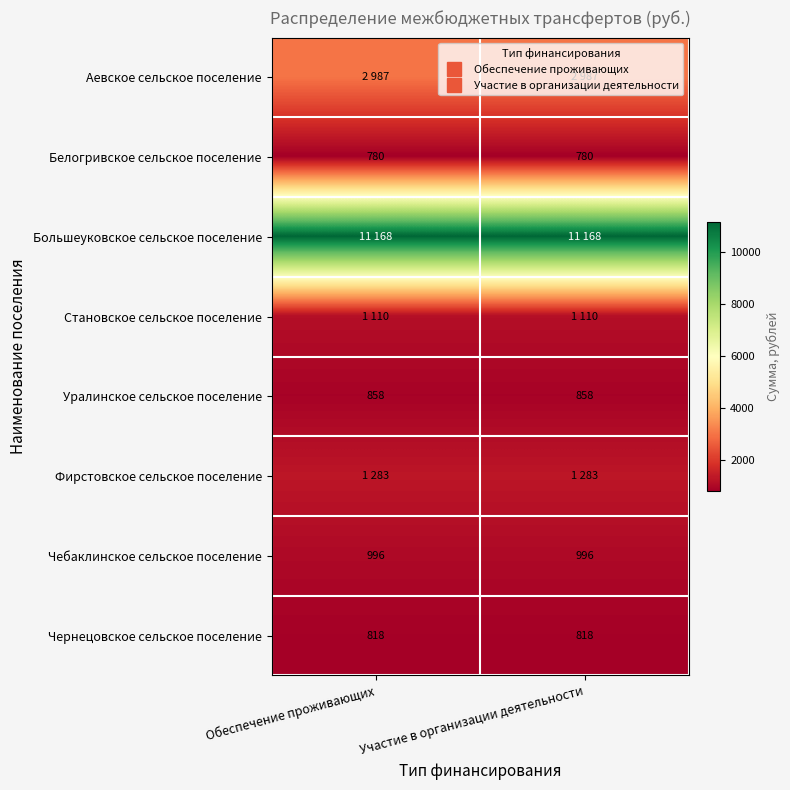

What is the total value across all series at Участие в организации деятельности?

20000